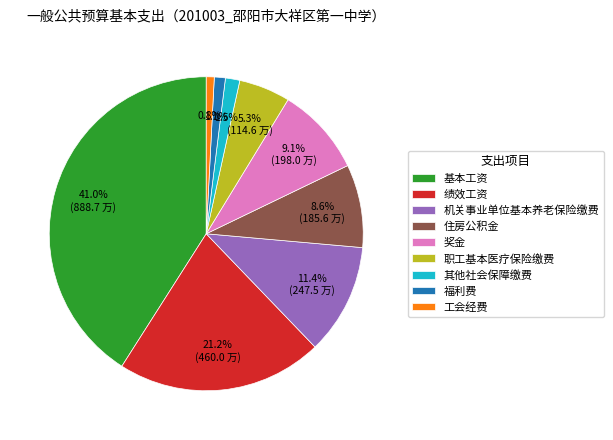

Do 基本工资 and 职工基本医疗保险缴费 together represent more than half of the pie?

No